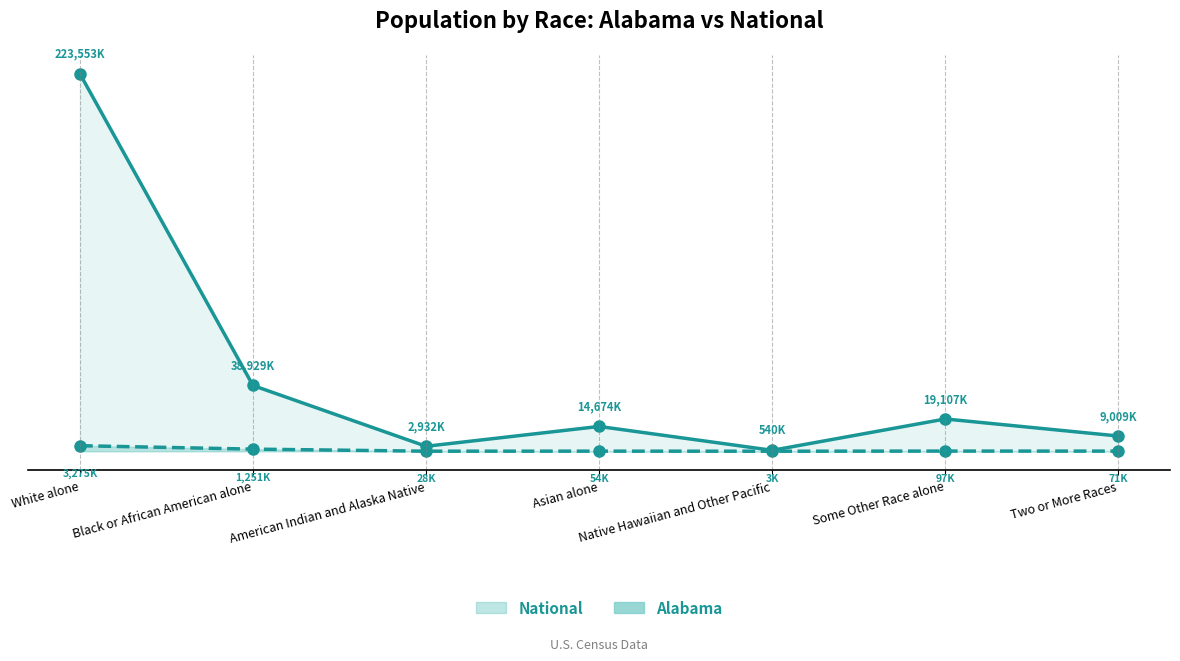

How many lines are shown in the chart?

2